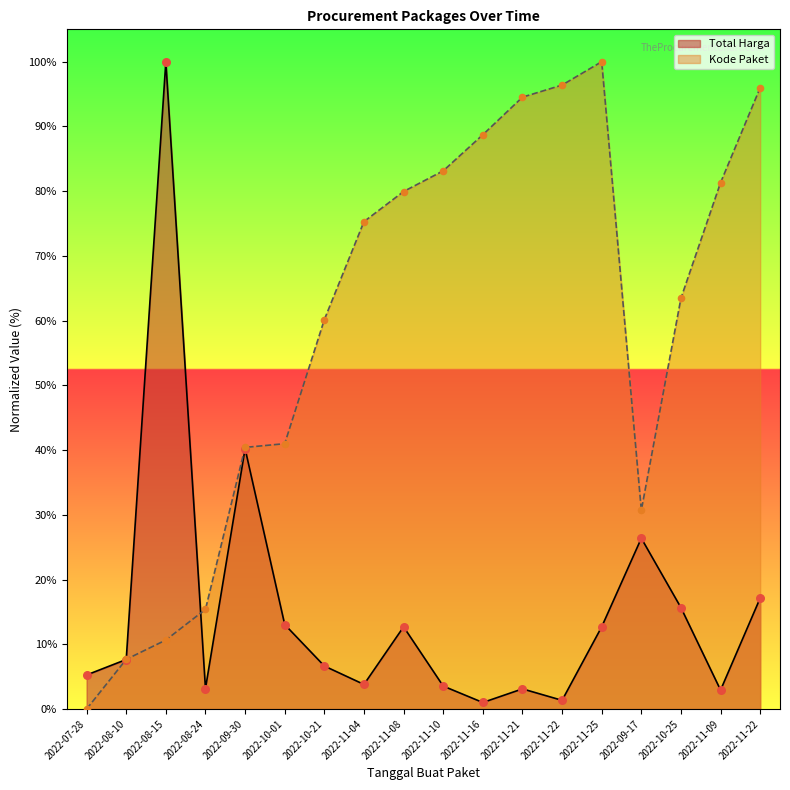

At how many categories does at least one series exceed 16?

15